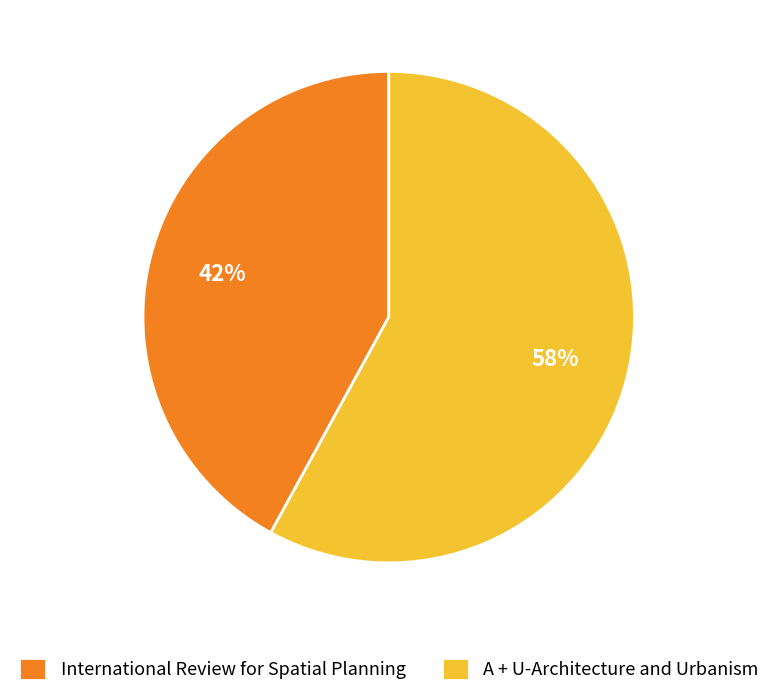

Is it true that A + U-Architecture and Urbanism is 70% of the pie?

False